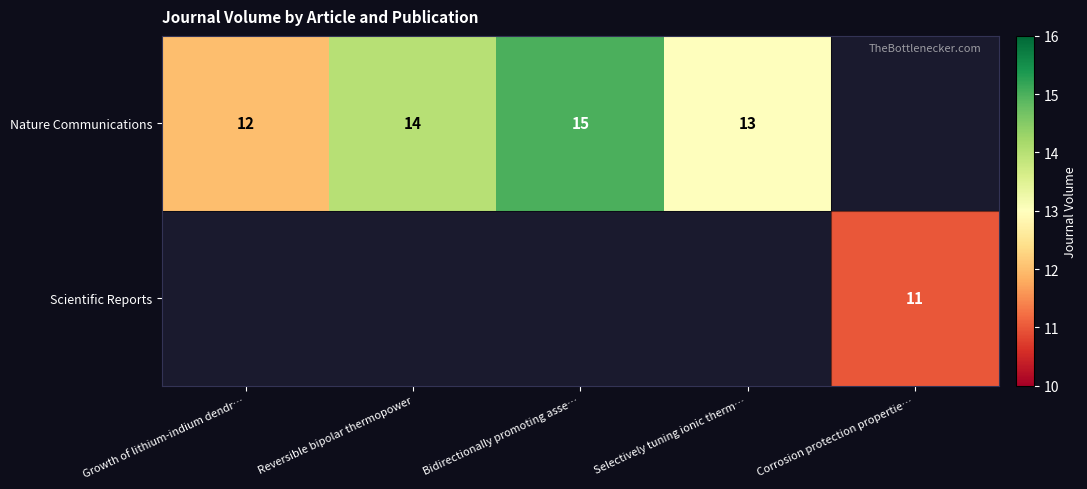

Is it true that Nature Communications equals 18 at Selectively tuning ionic therm…?

False